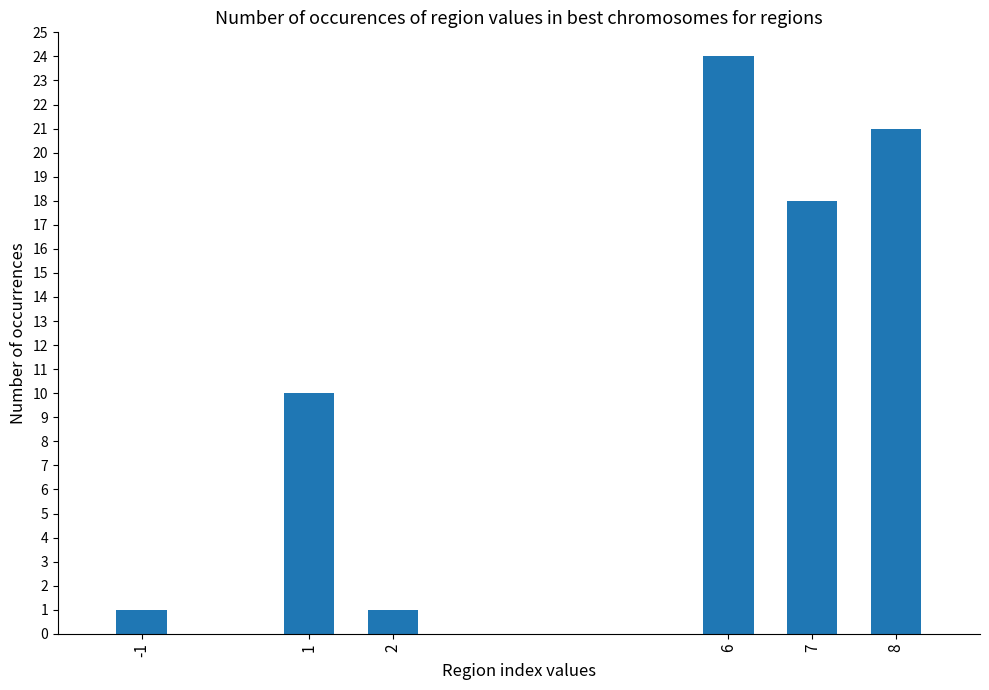

Reading left to right, list all the values displayed in this chart.

-1=1	1=10	2=1	6=24	7=18	8=21